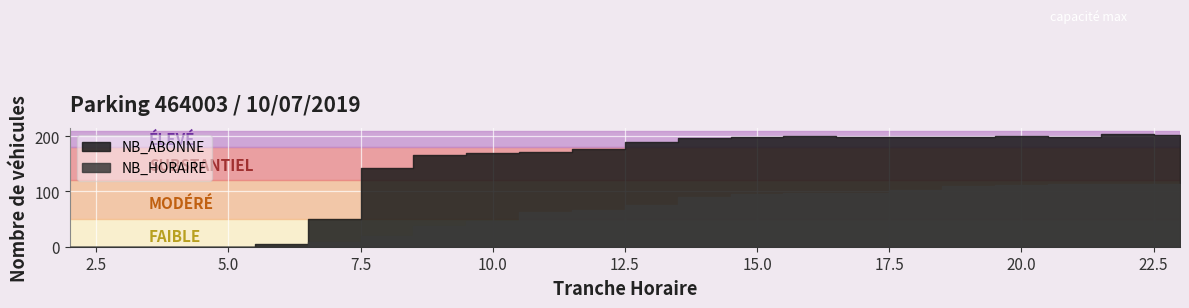

How many values in NB_HORAIRE are above zero?

17